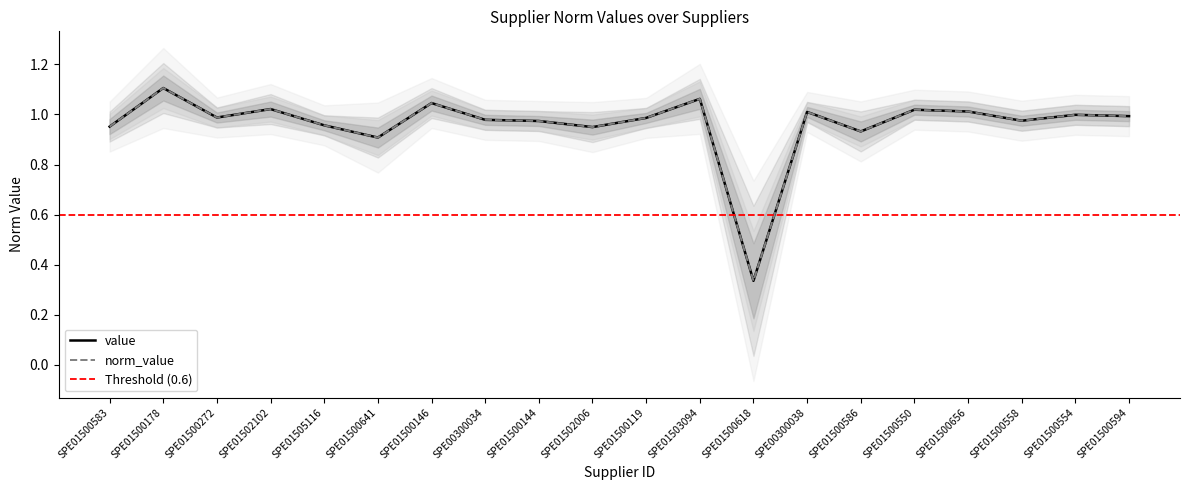

True or false: norm_value and value intersect in this chart.

False